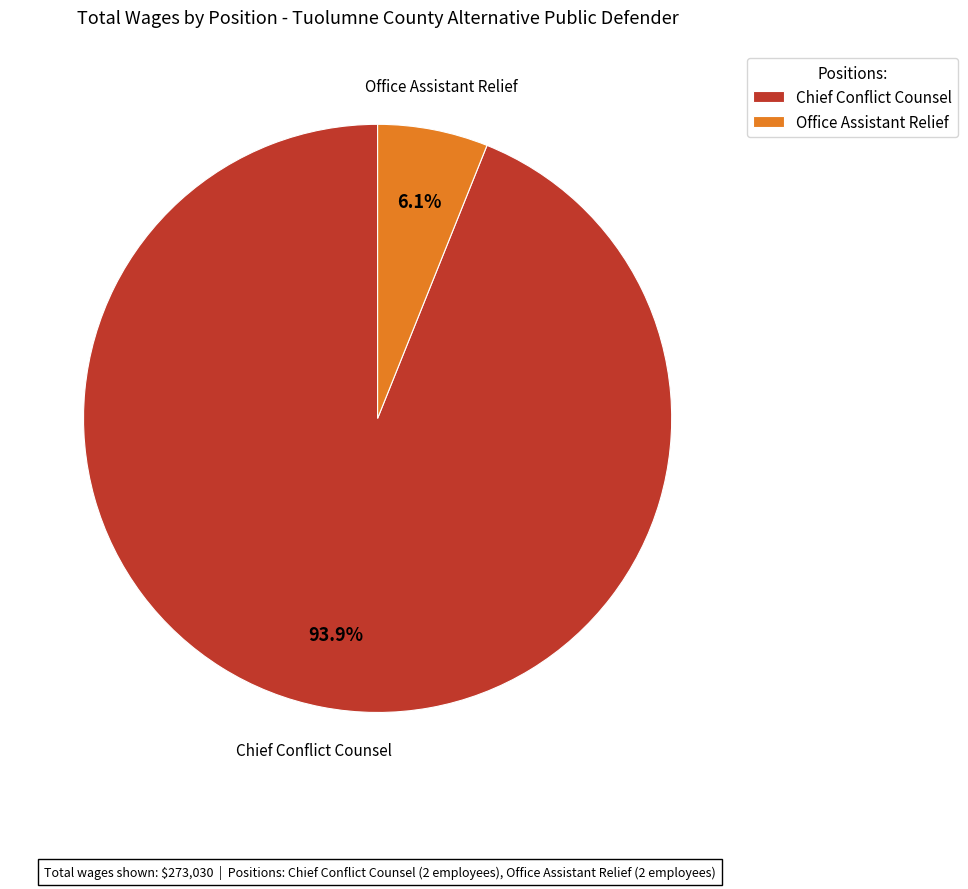

Is Chief Conflict Counsel the majority of the pie?

Yes